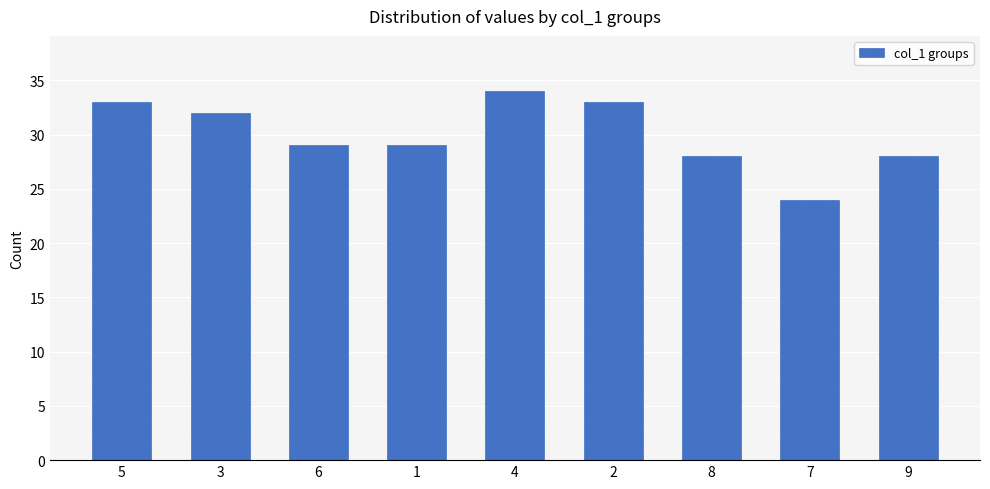

Where does the data first go above 29?

5